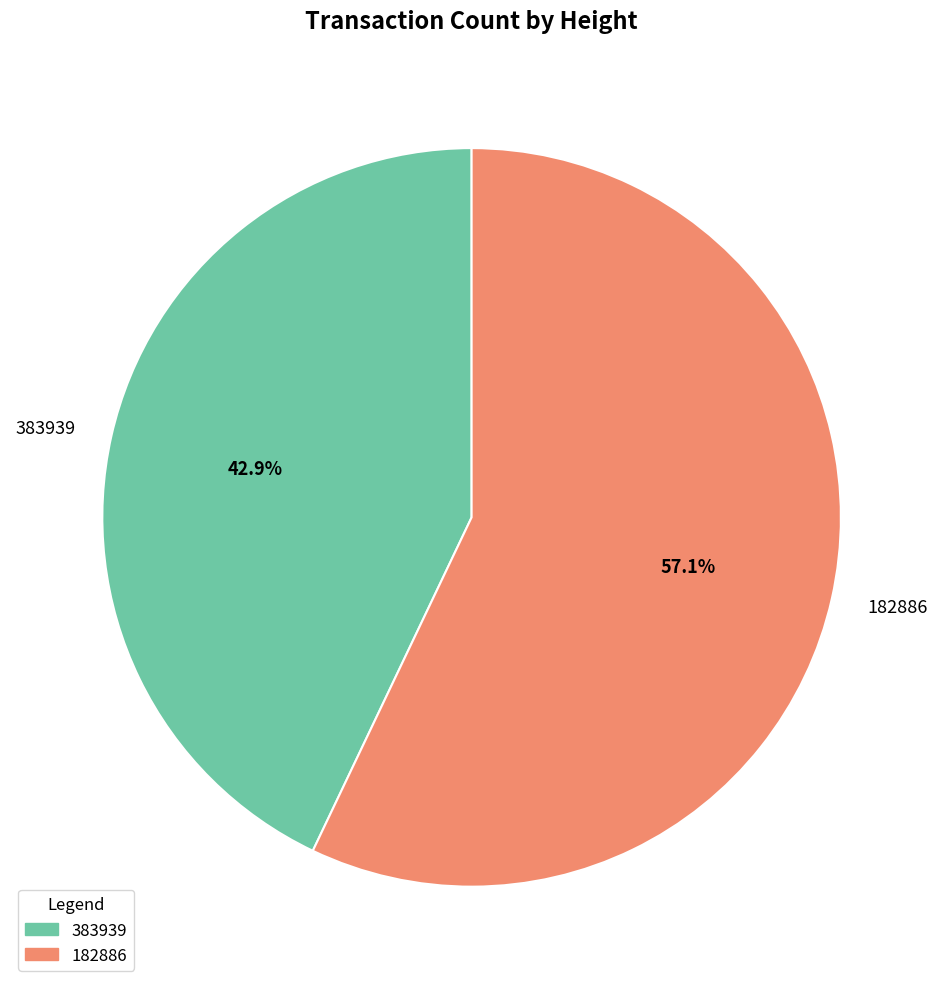

Combined, do 383939 and 182886 account for over 50%?

Yes